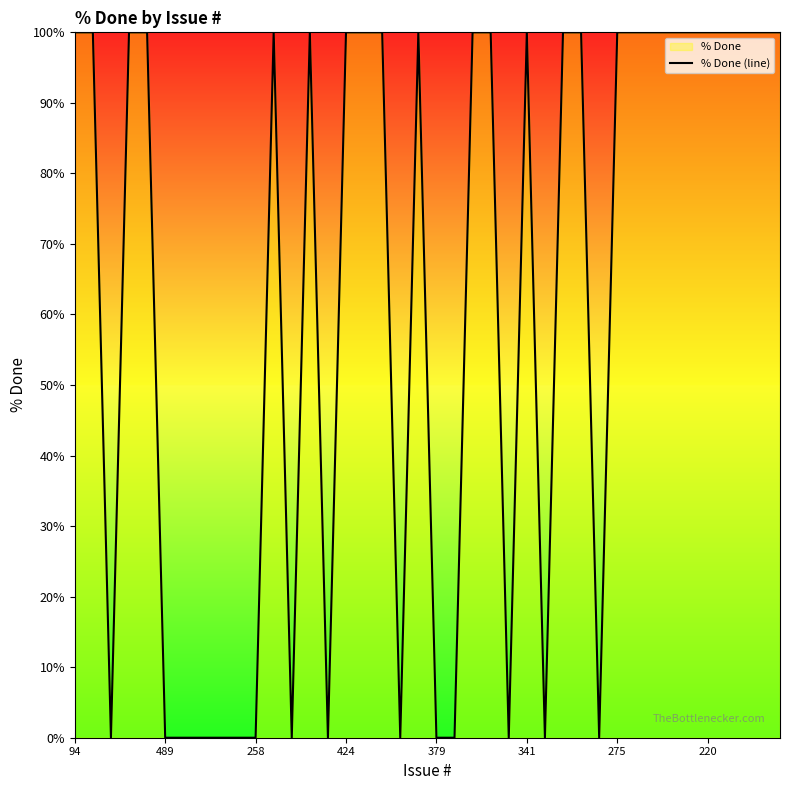

Is it true that the value at 94 is 100?

True